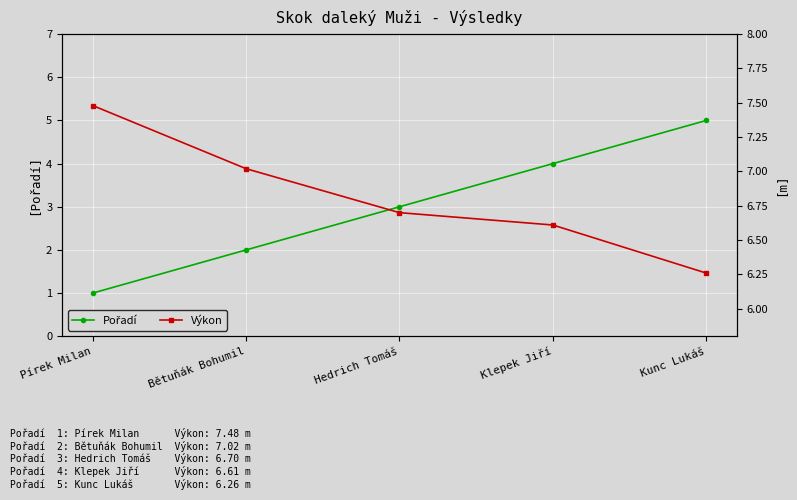

What is the total value across all series at Pírek Milan?

8.5